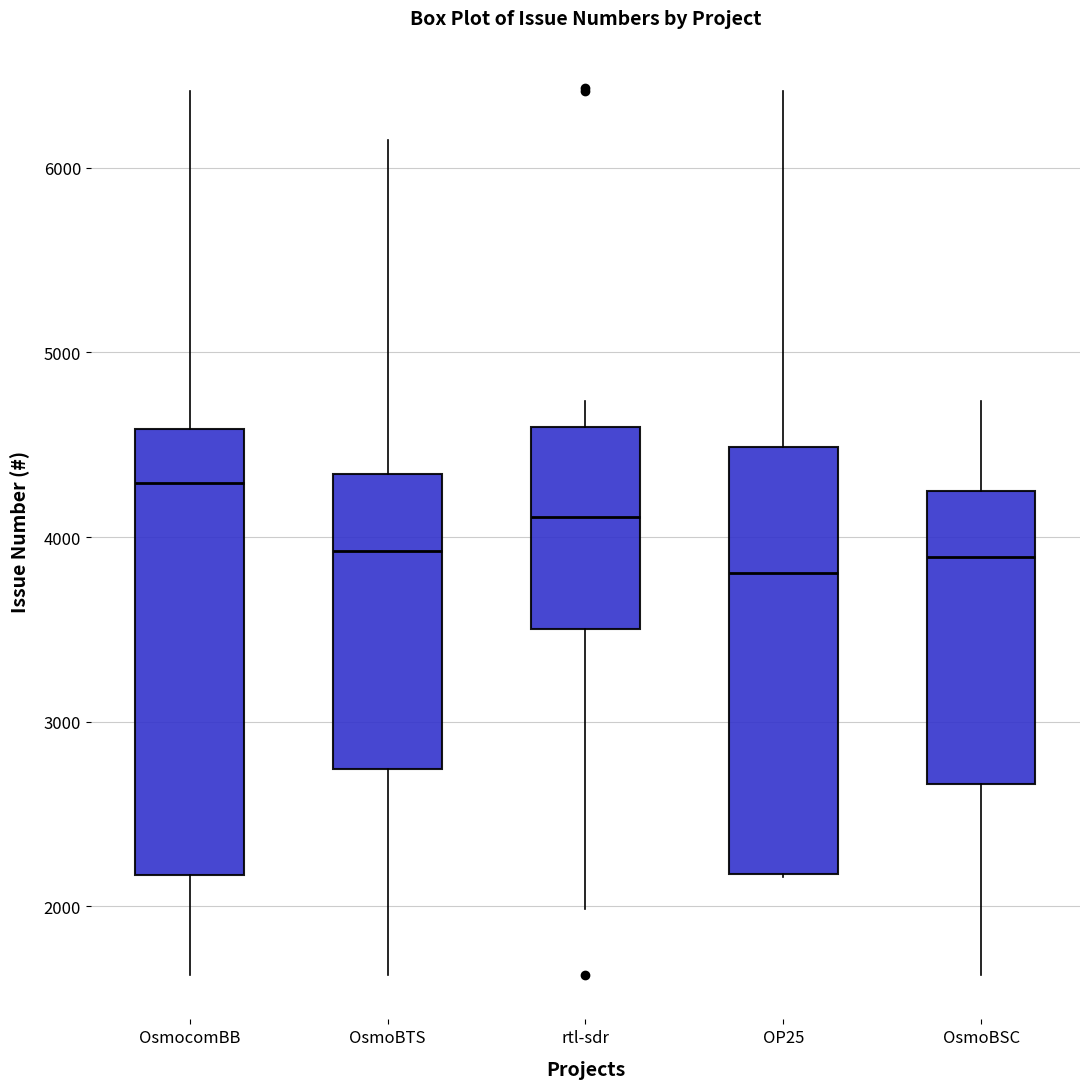

Which box has the highest median line?

OsmocomBB